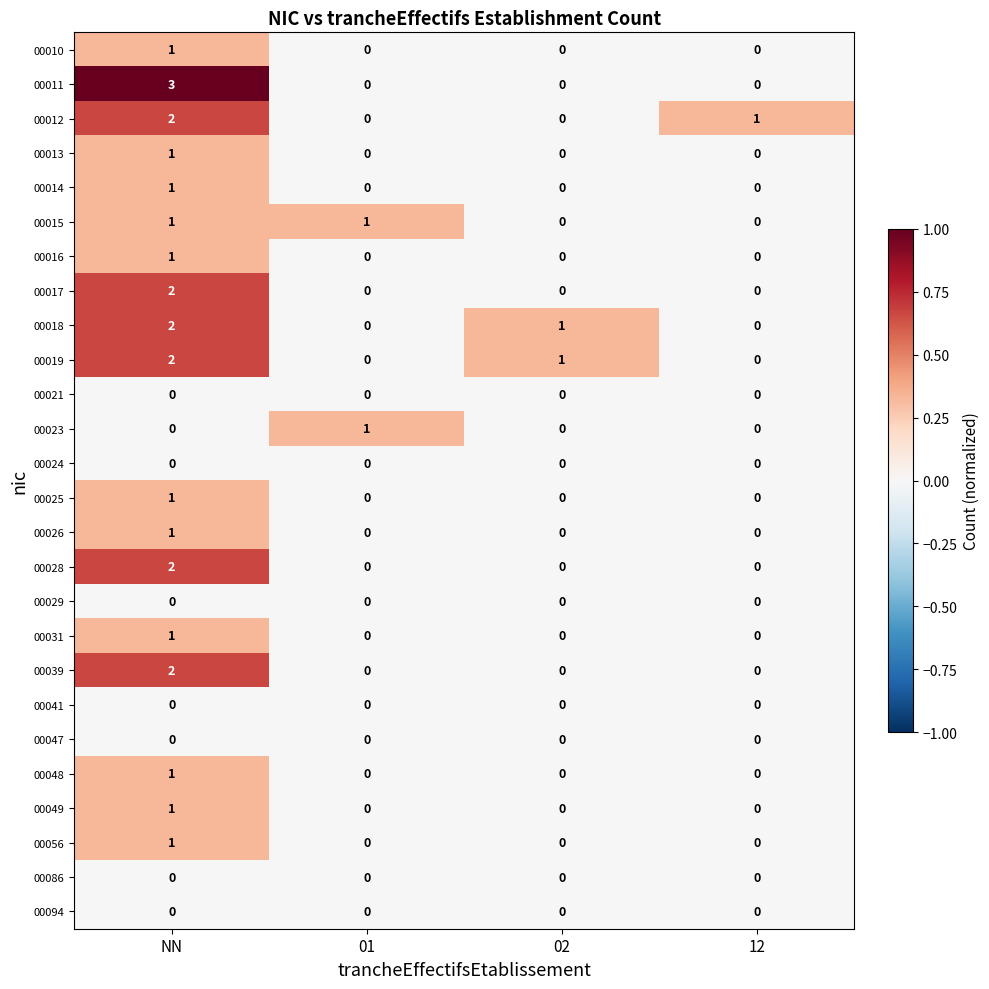

The value of 00017 at 01 is 0. True or false?

True